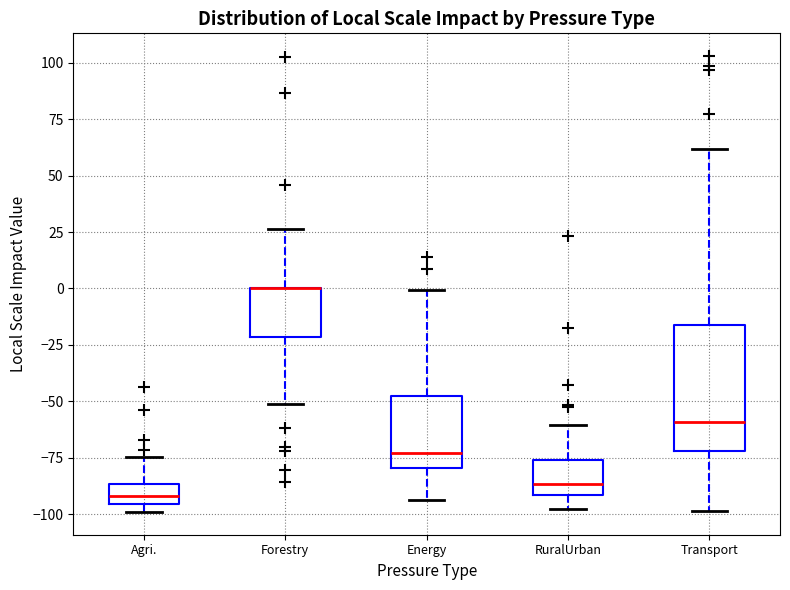

Reading left to right, transcribe this box plot: for each box, give where its median line is, the range the box spans, and where its two whiskers end, as read against the y-axis. The values are not printed on the chart, so give them approximately, as read against the axis.

Agri.: median -90, box -95 to -85, whiskers -100 to -75
Forestry: median 0 (drawn on the box's upper edge), box -20 to 0, whiskers -50 to 25
Energy: median -75, box -80 to -50, whiskers -95 to 0
RuralUrban: median -85, box -90 to -75, whiskers -100 to -60
Transport: median -60, box -70 to -15, whiskers -100 to 60